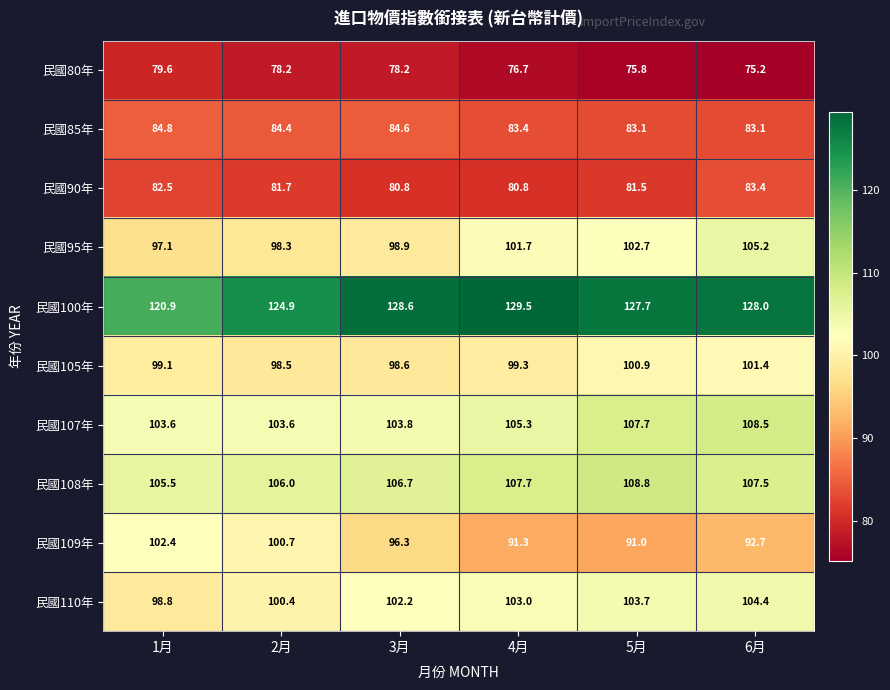

How many 民國105年 values are between 98 and 100?

4